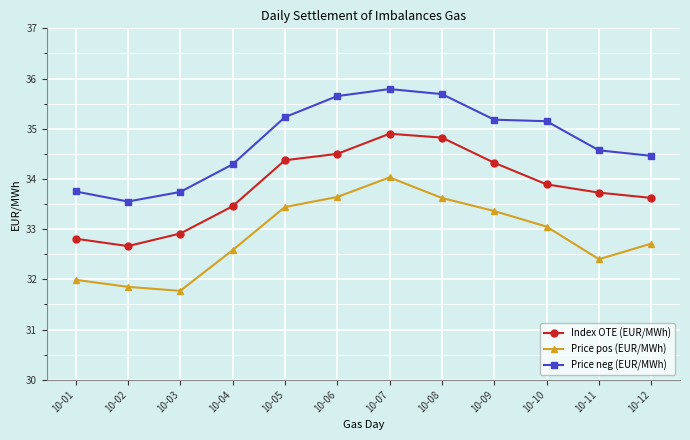

What is the difference between the highest and lowest values at 10-11?

2.2